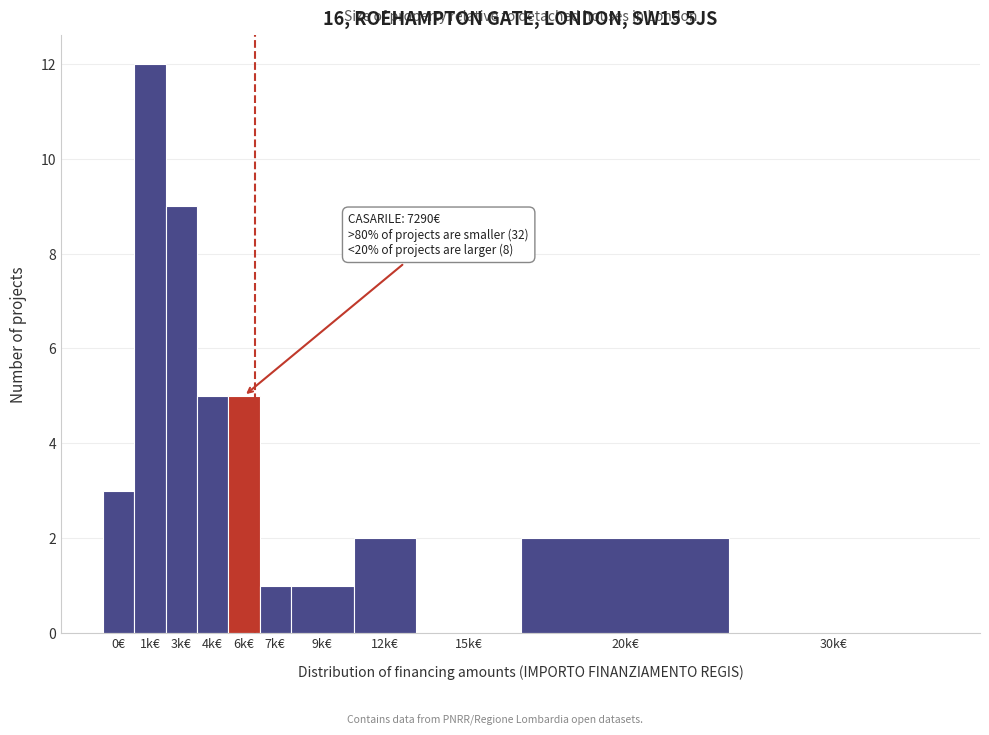

Reading right to left, list all the values displayed in this chart.

30k€=0	20k€=2	15k€=0	12k€=2	9k€=1	7k€=1	6k€=5	4k€=5	3k€=9	1k€=12	0€=3